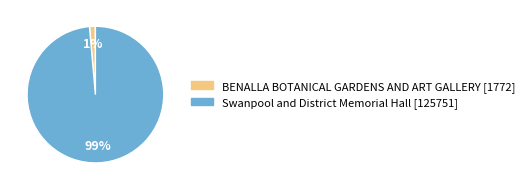

The Swanpool and District Memorial Hall slice represents 89% of the pie. True or false?

False